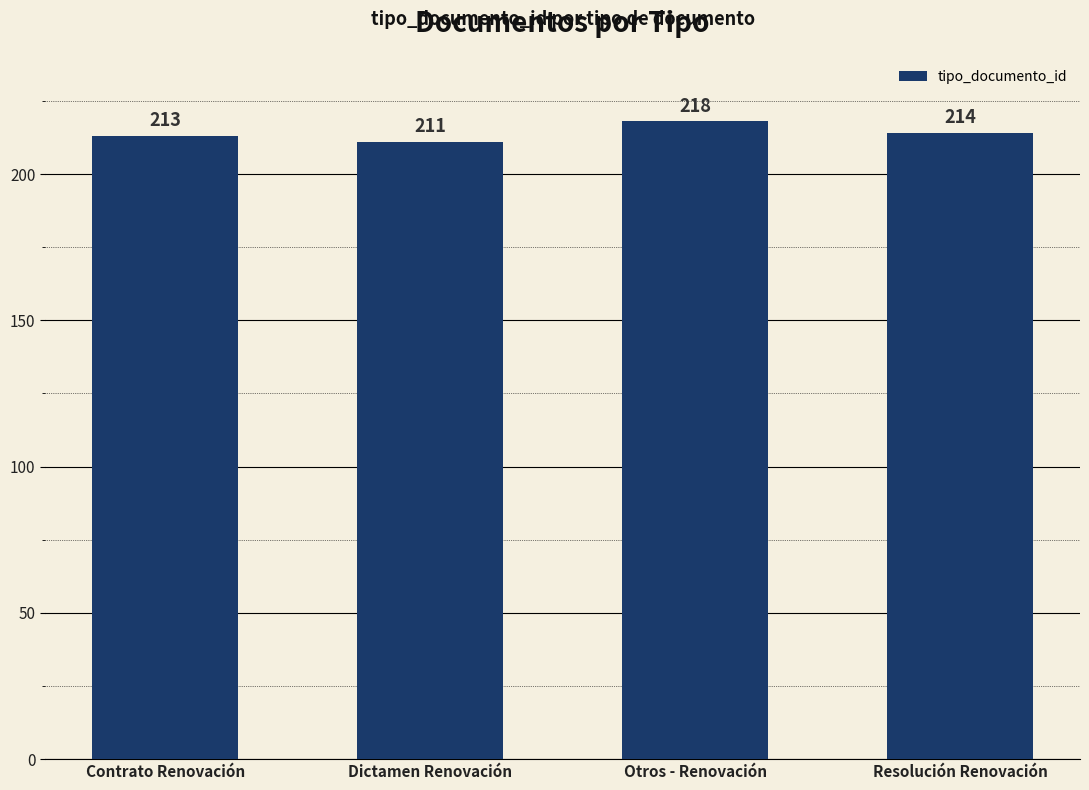

What is the minimum value shown in the chart?

211